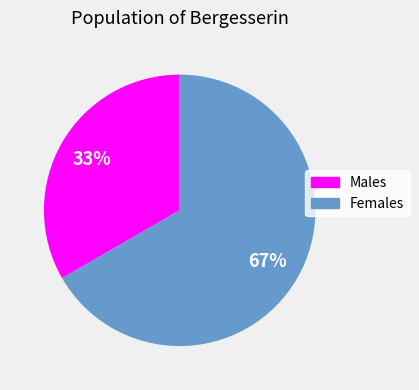

Rank the categories by value from lowest to highest.

Males, Females